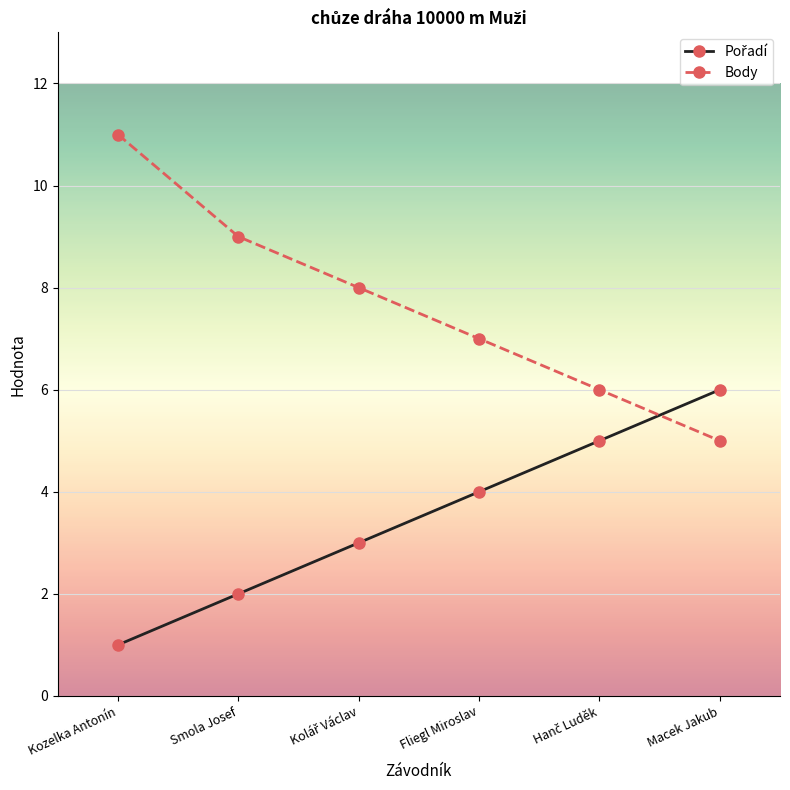

How many lines are shown in the chart?

2